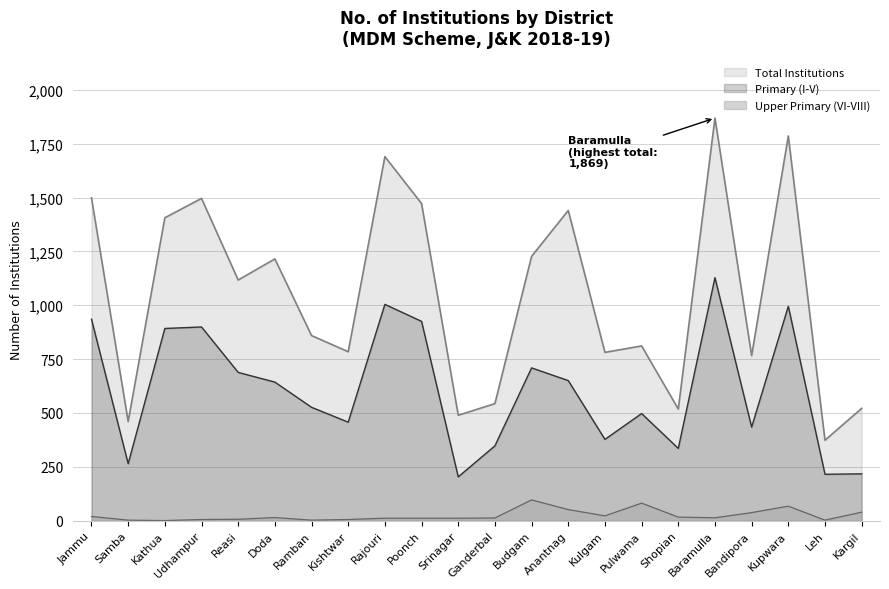

How many interior local peaks does the Total Institutions series have?

7